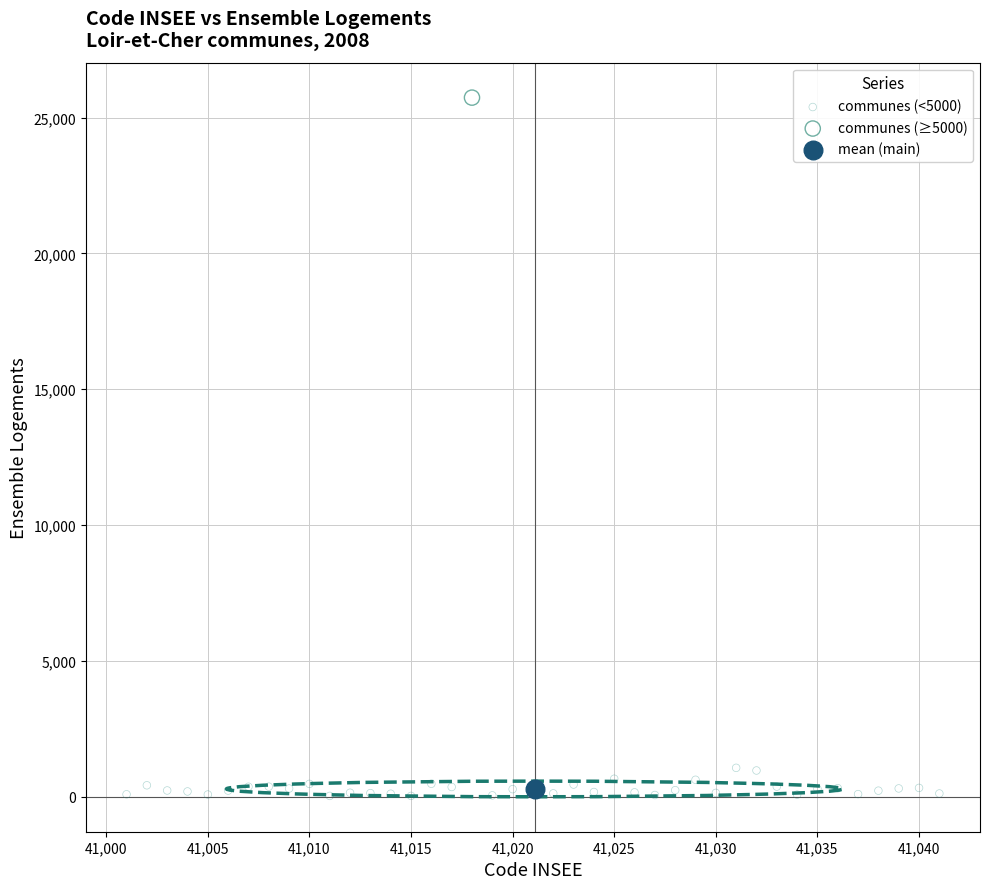

What are all the series names shown in the legend?

communes (<5000), communes (≥5000), mean (main)